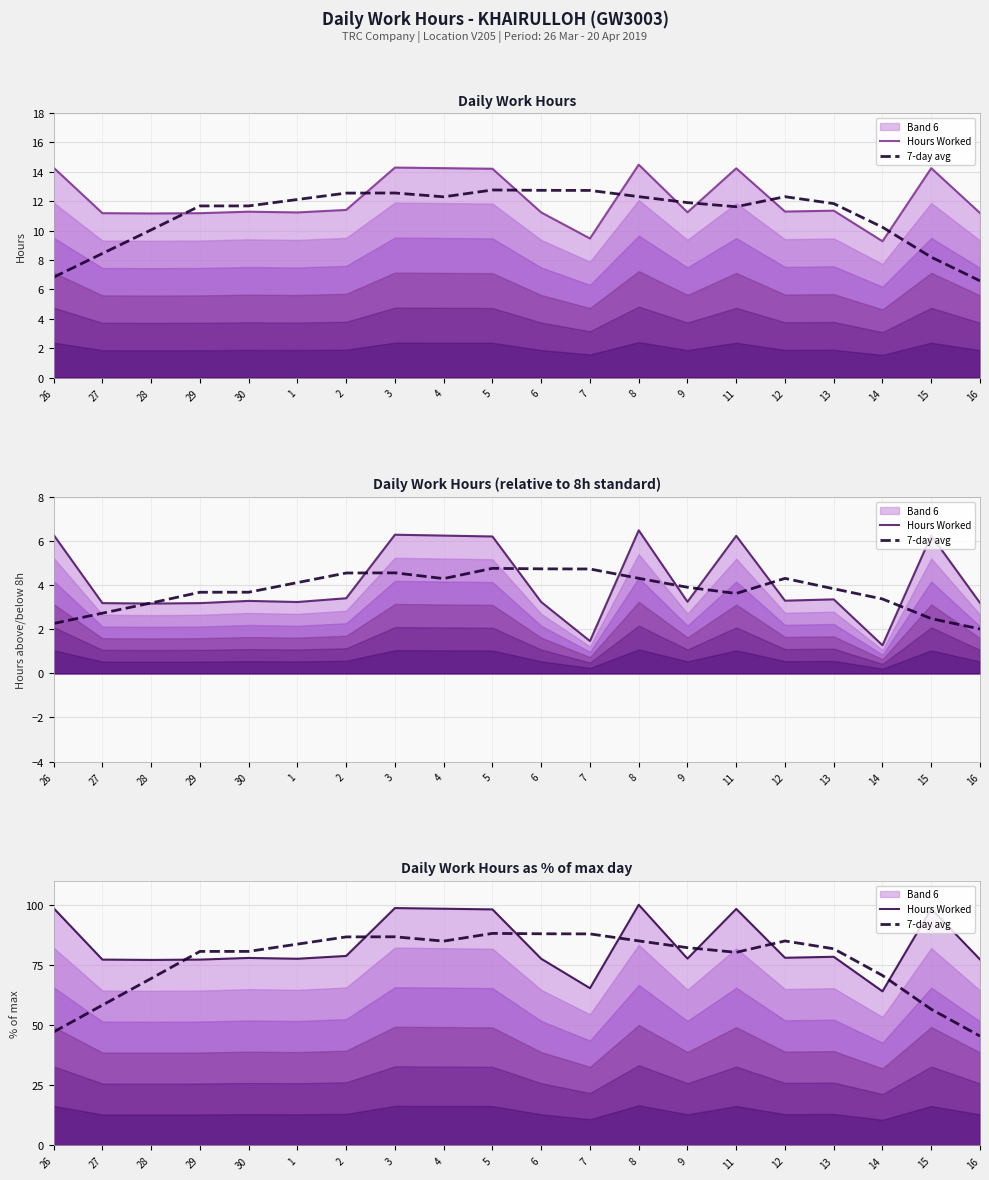

At which label does Hours Worked reach its peak?

8